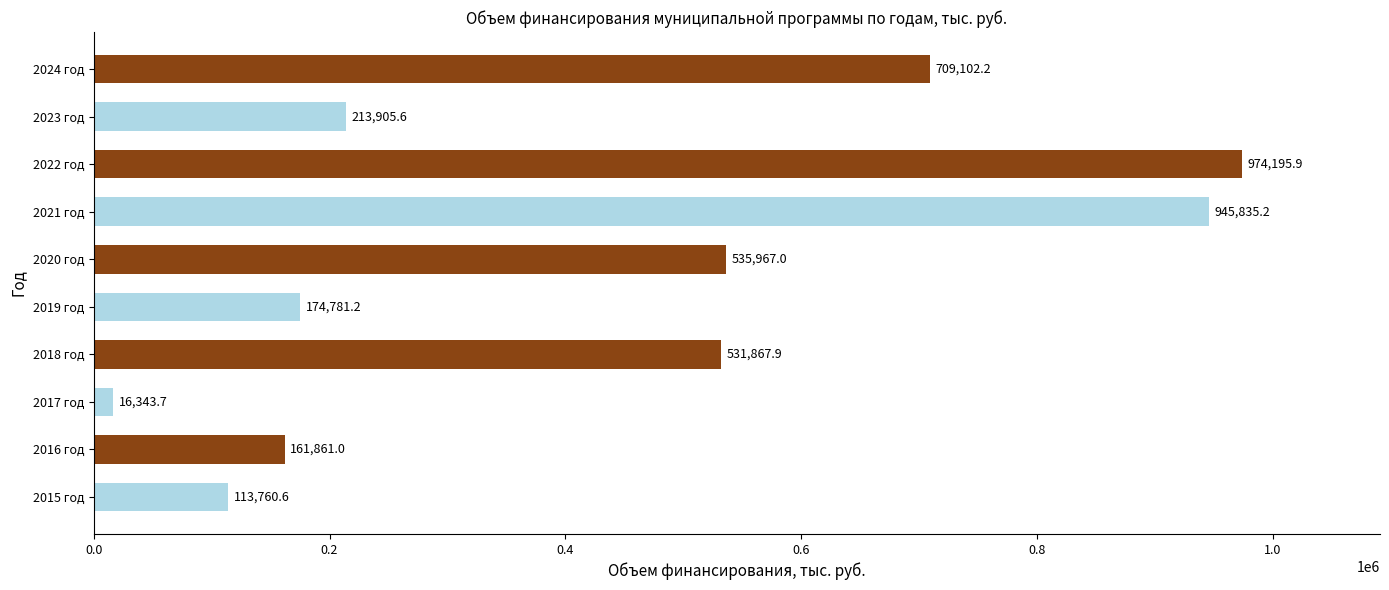

What value does the data have at 2024 год?

709102.2